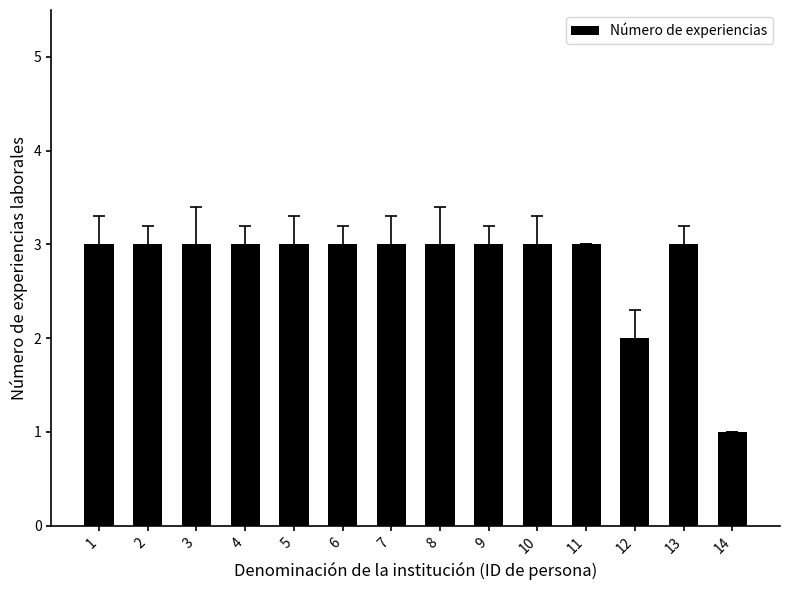

What is the sum of the values at 9 and 13?

6